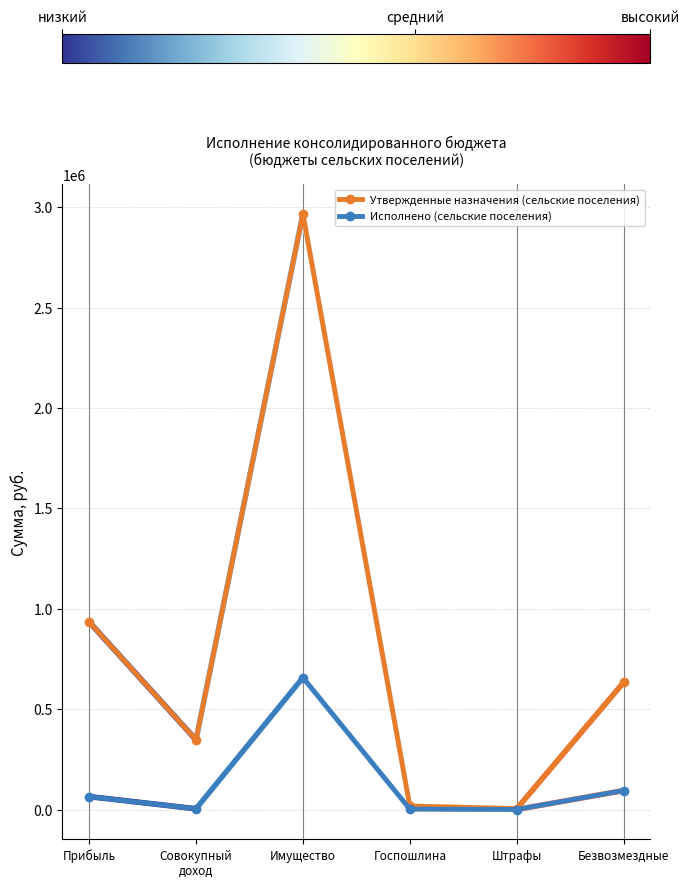

List the series in order of their overall mean, lowest first.

Исполнено (сельские поселения), Утвержденные назначения (сельские поселения)